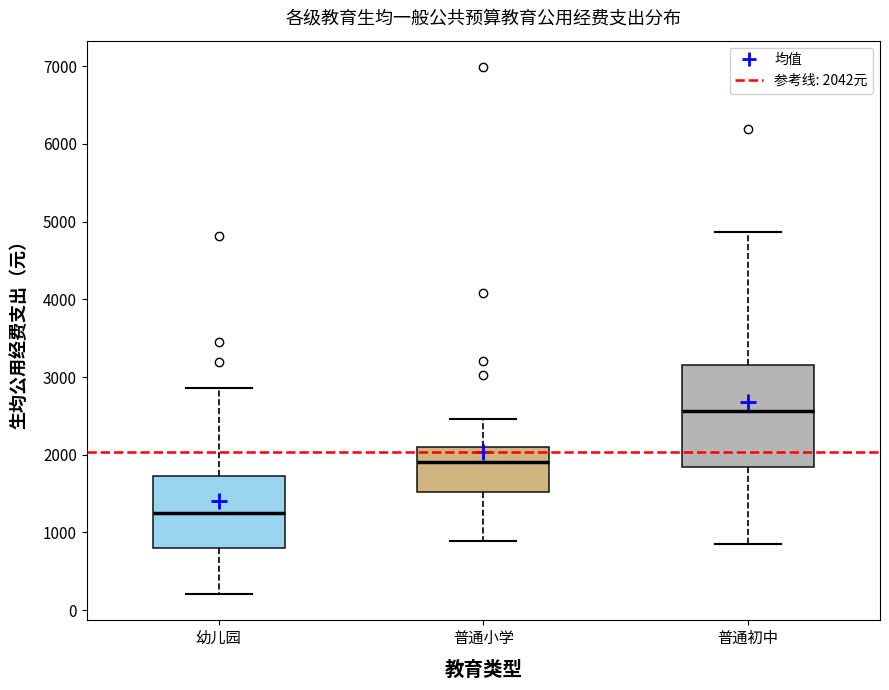

Reading left to right, transcribe this box plot: for each box, give where its median line is, the range the box spans, and where its two whiskers end, as read against the y-axis. The values are not printed on the chart, so give them approximately, as read against the axis.

幼儿园: median 1200, box 800 to 1700, whiskers 200 to 2900
普通小学: median 1900, box 1500 to 2100, whiskers 900 to 2500
普通初中: median 2600, box 1800 to 3100, whiskers 900 to 4900